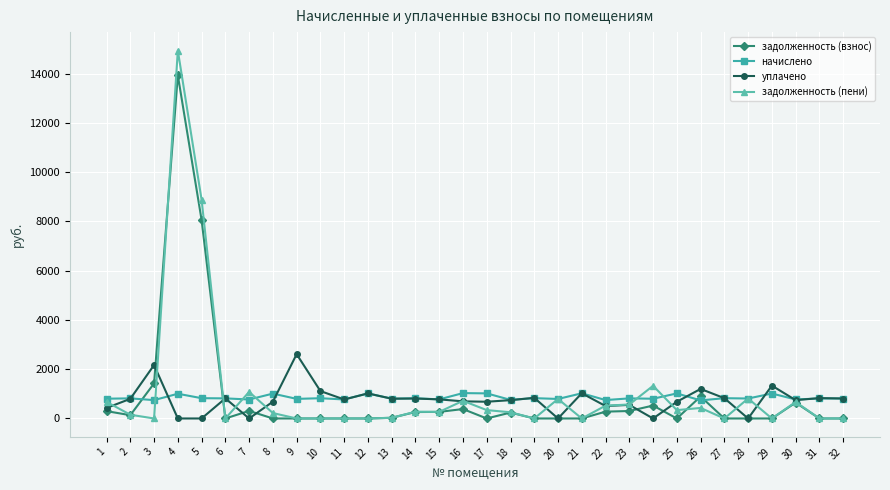

Does the chart display data point markers on the line(s)?

Yes